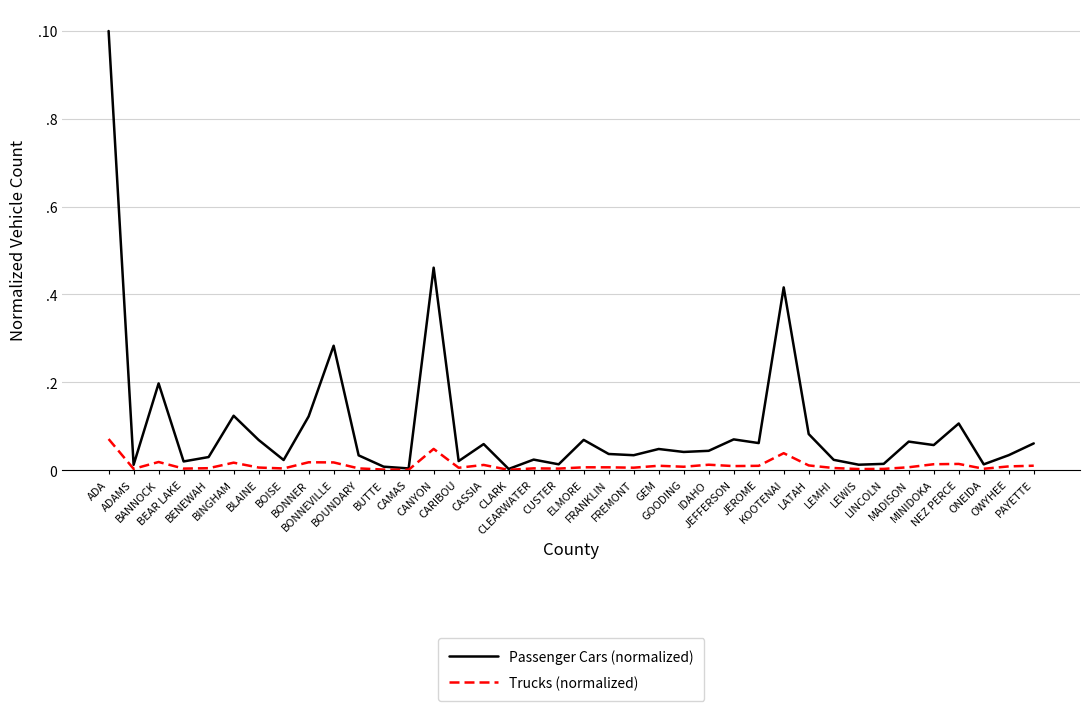

True or false: Trucks (normalized) and Passenger Cars (normalized) cross at least once.

False